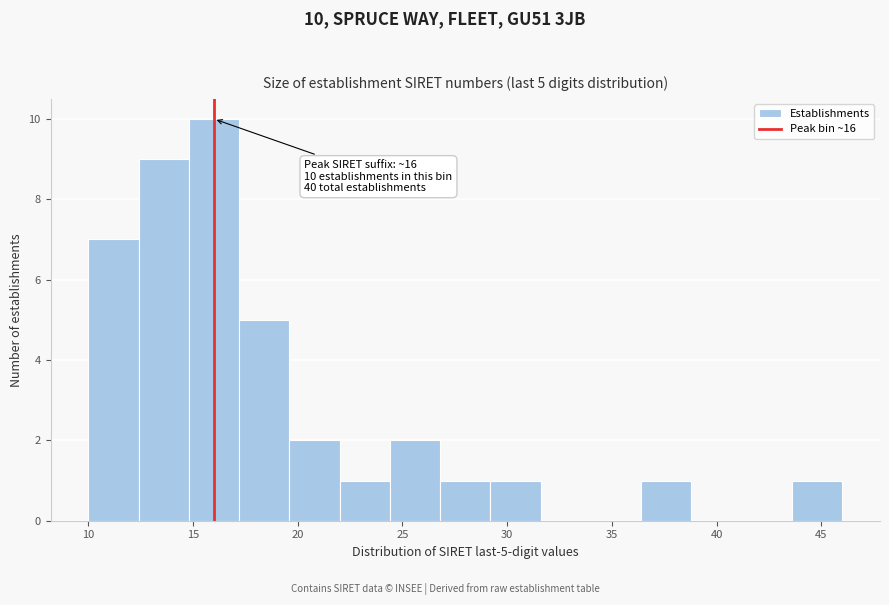

Which range on the x-axis has the tallest bar?

14.8 to 17.2